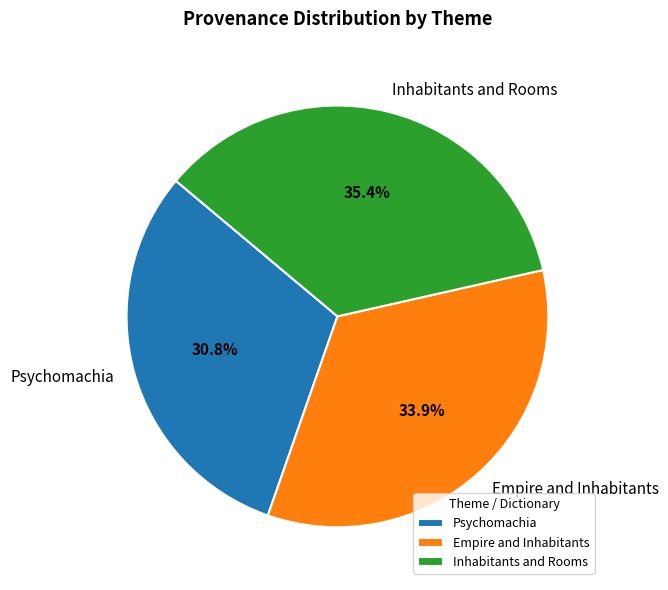

True or false: Psychomachia accounts for 43% of the total.

False